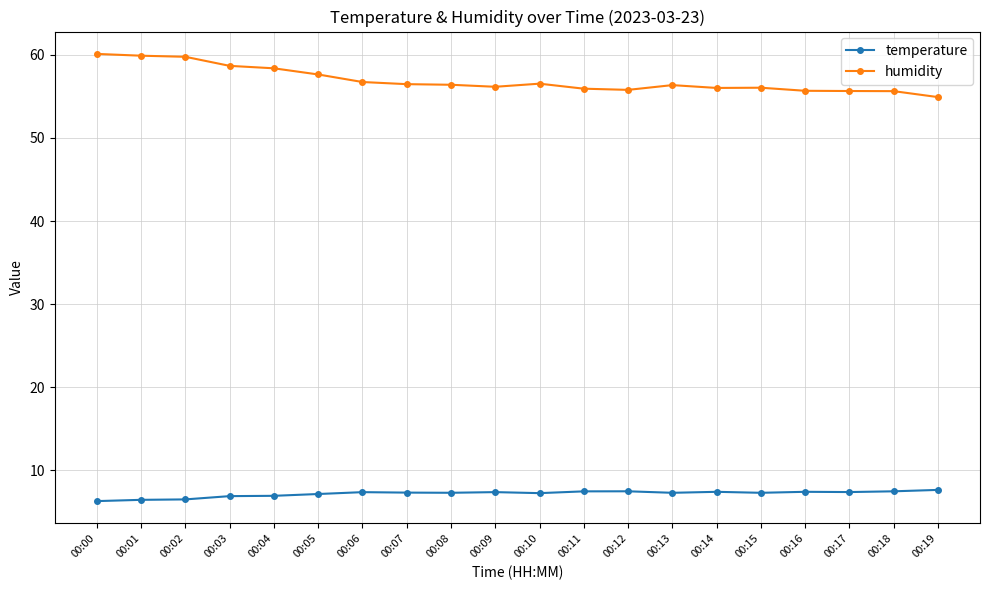

Which series has the largest range (max minus min)?

humidity